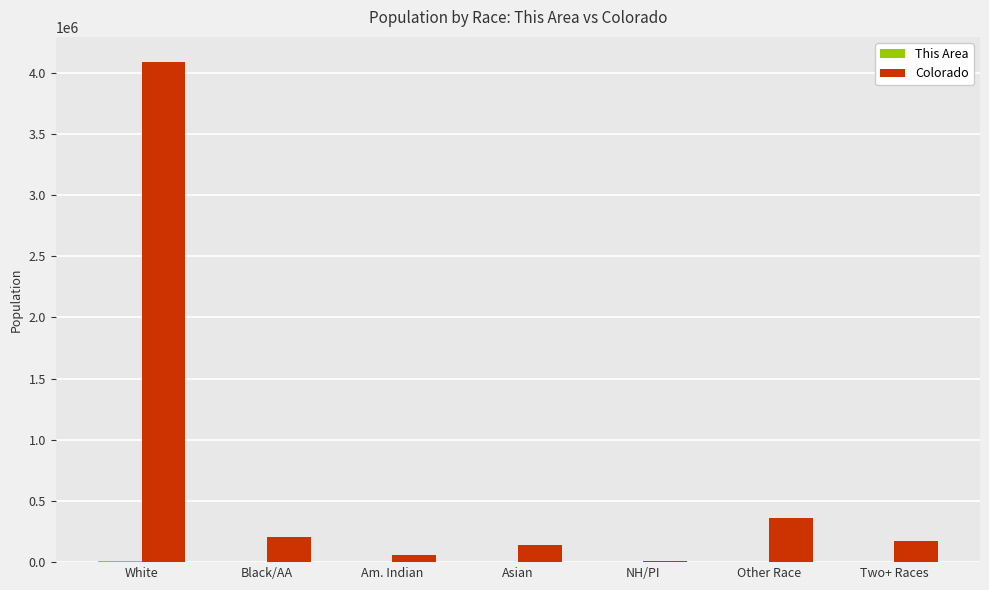

What is the sum of all Colorado values?

5029196